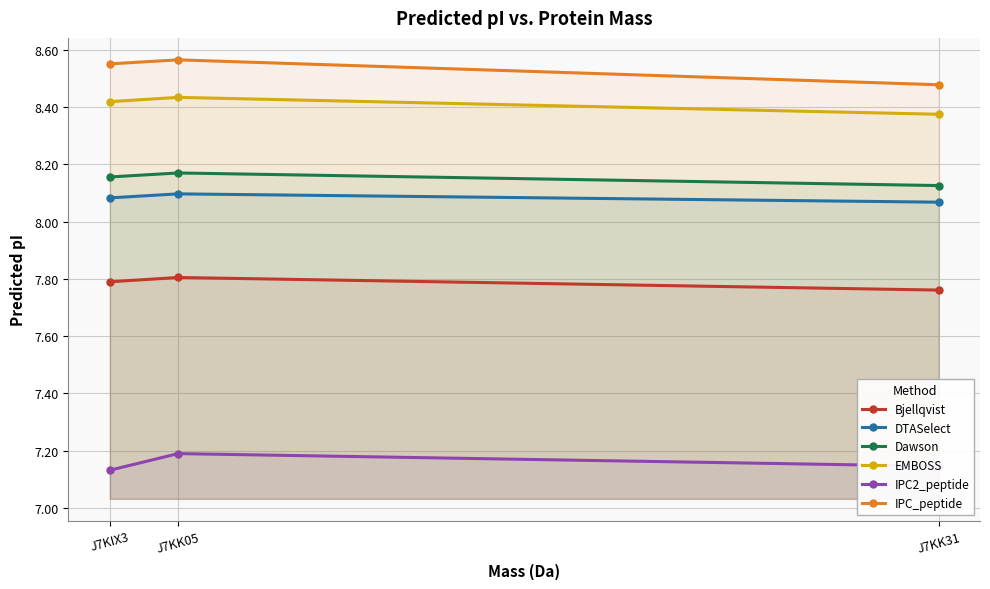

Is the value of IPC_peptide at J7KIX3 greater than the value of Bjellqvist at J7KIX3?

Yes